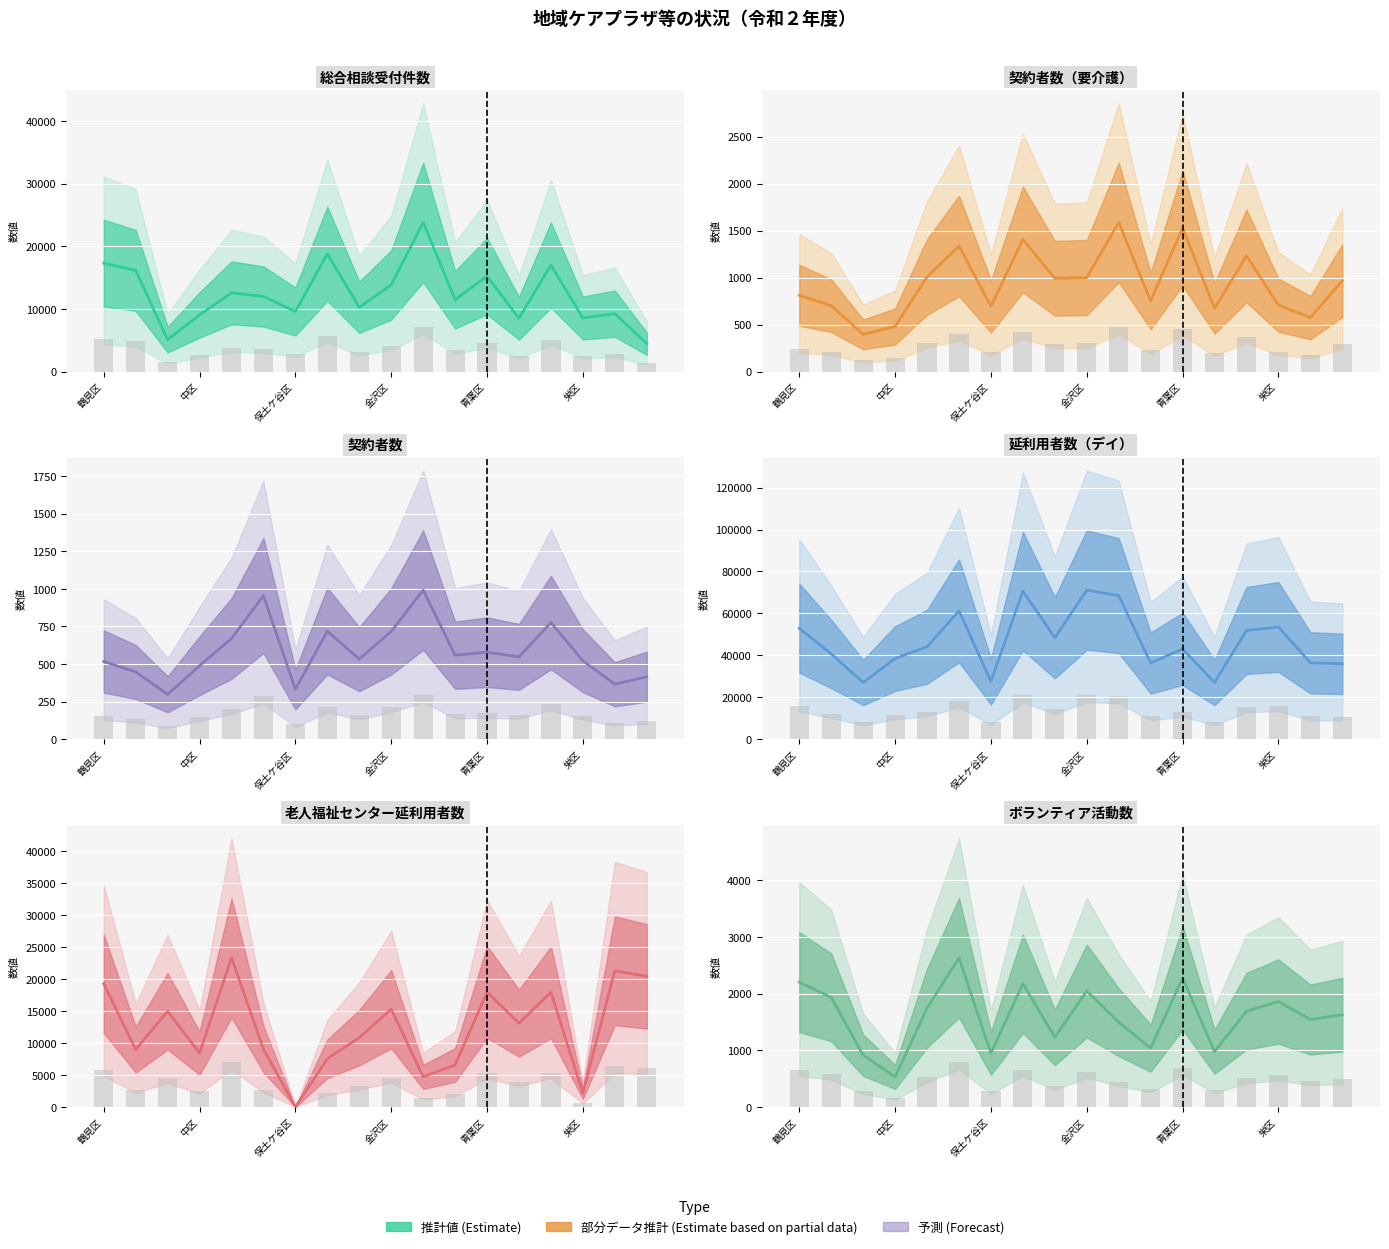

At which label does 総合相談受付件数 first exceed 11991?

鶴見区